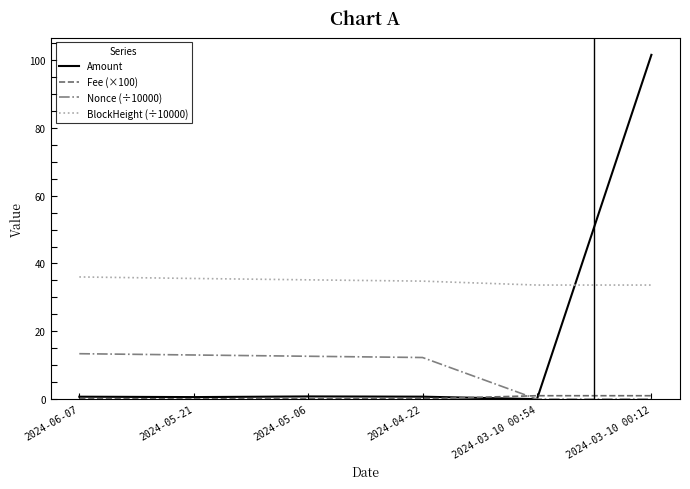

Does the chart have visible grid lines?

No